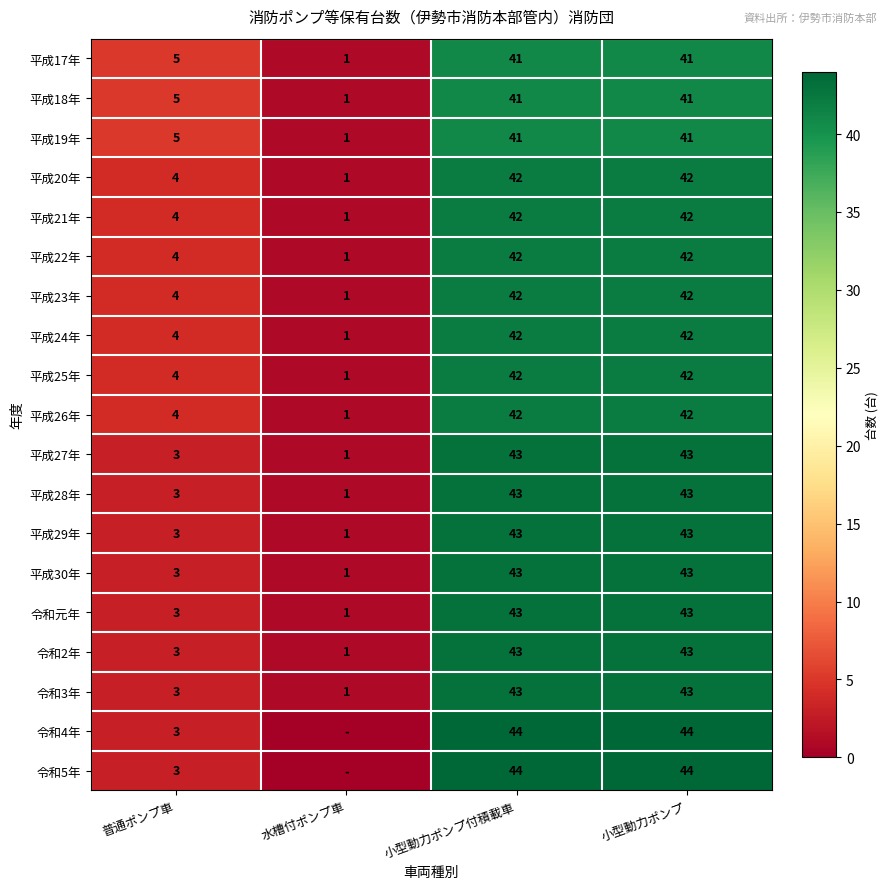

Read the 平成23年 value at 小型動力ポンプ, to the nearest 10.

40